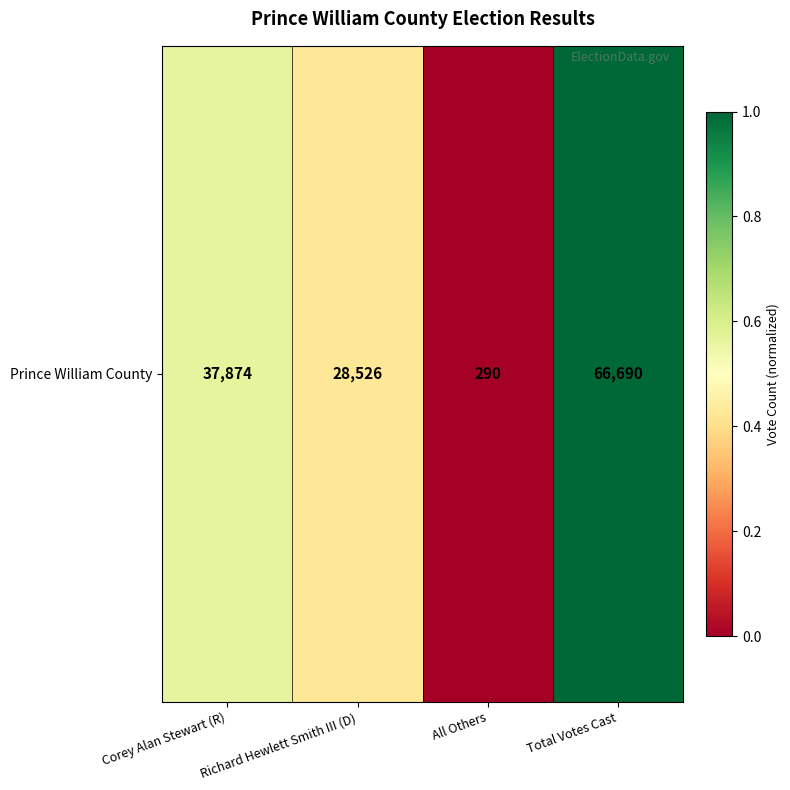

Reading left to right, extract all data points from this chart.

Corey Alan Stewart (R)=0.6	Richard Hewlett Smith III (D)=0.4	All Others=0.0	Total Votes Cast=1.0